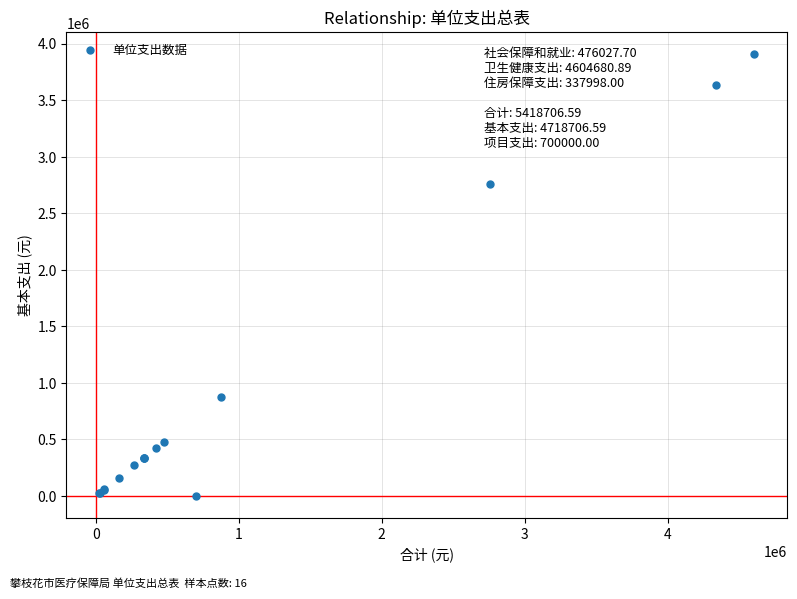

What Y value in the scatter plot is closest to 1952340?

2757550.6